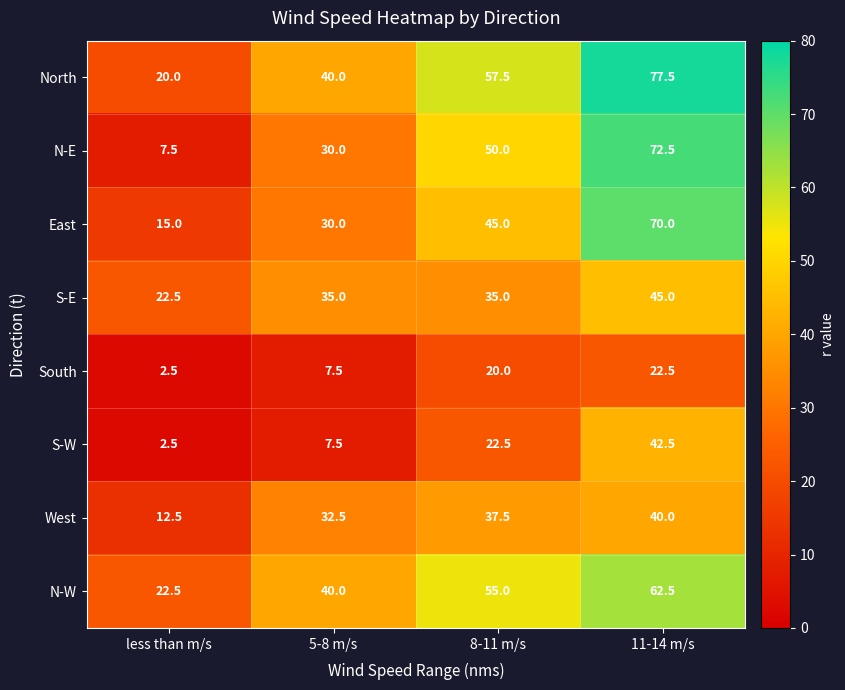

At how many categories does at least one series exceed 14?

4